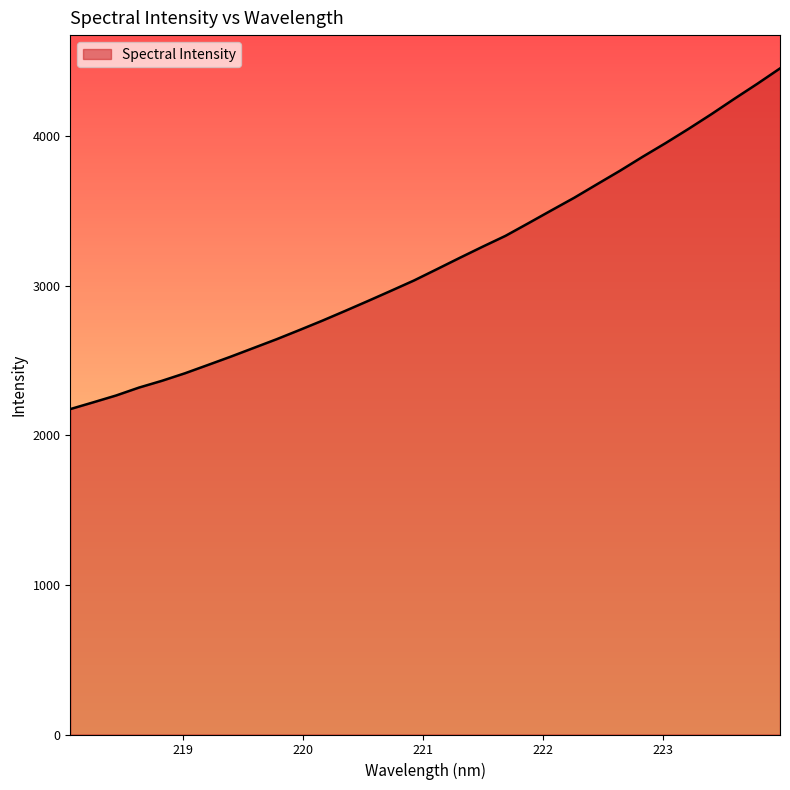

Does the chart have visible grid lines?

No